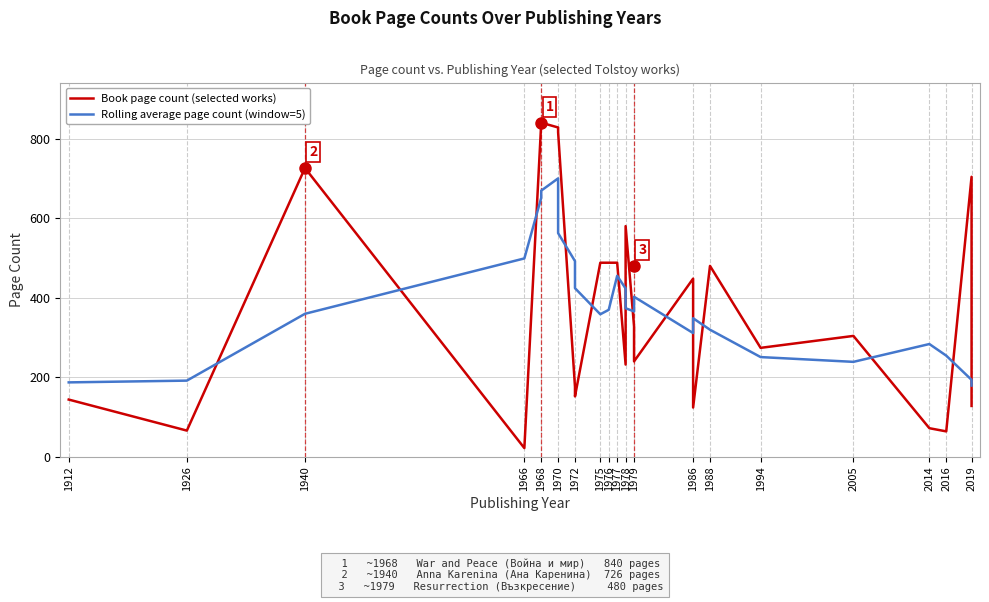

What are all the series names shown in the legend?

Book page count (selected works), Rolling average page count (window=5)